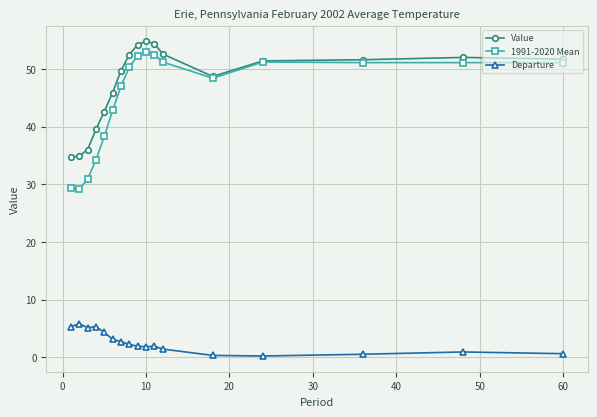

True or false: Departure has more than 2 points higher than both neighbors.

True